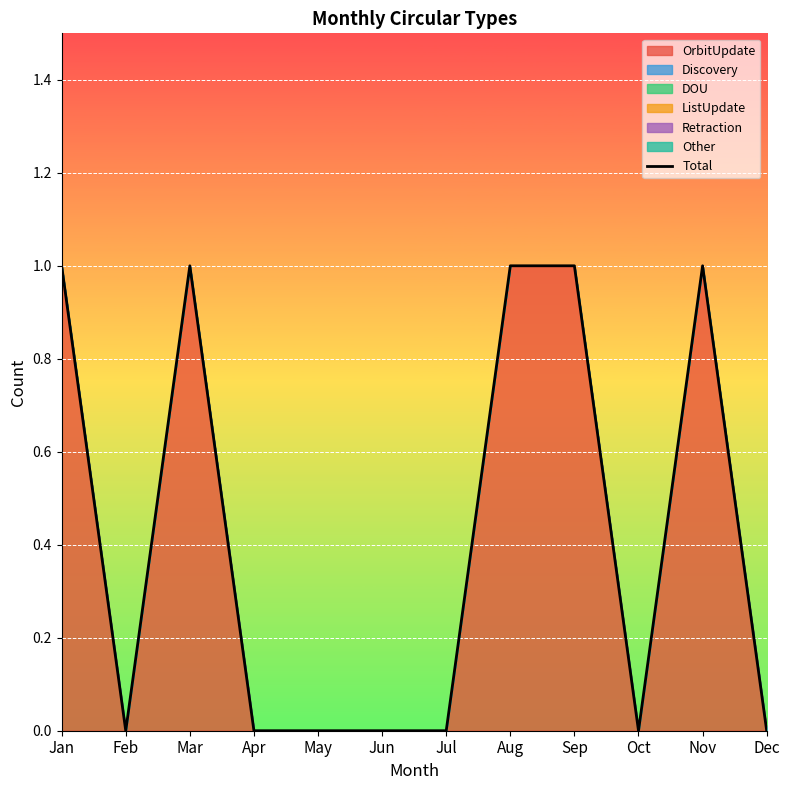

How many points are higher than both their immediate neighbors (excluding endpoints)?

2